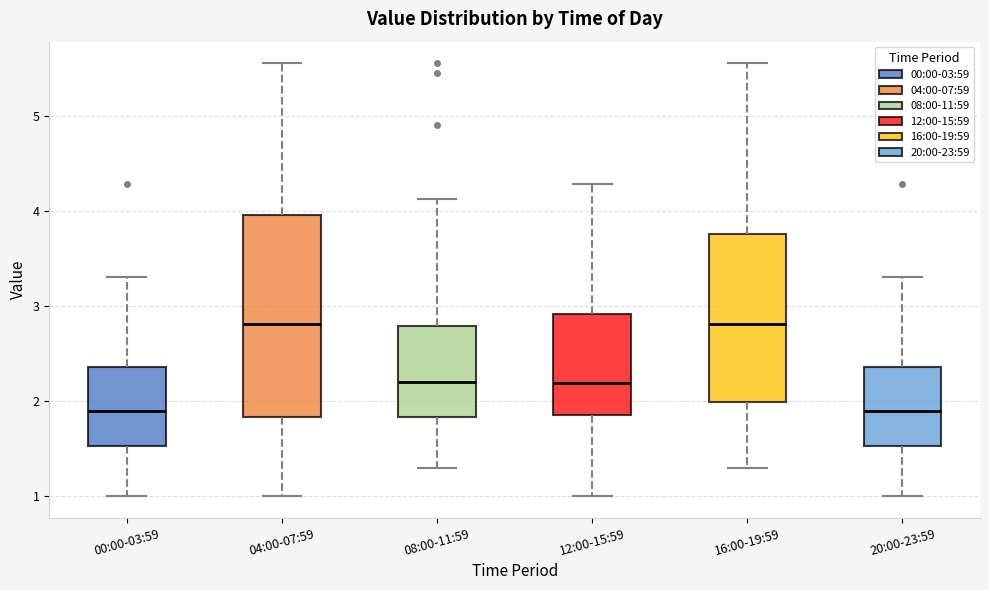

Which box is the tallest, from its lower edge to its upper edge?

04:00-07:59